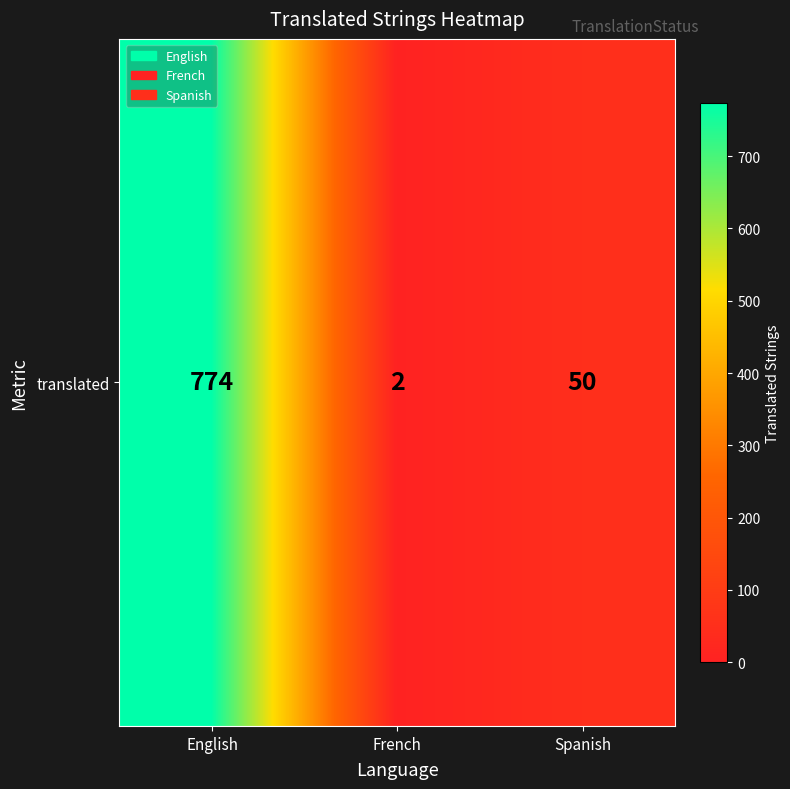

What is the sum of the values at French and English?

776